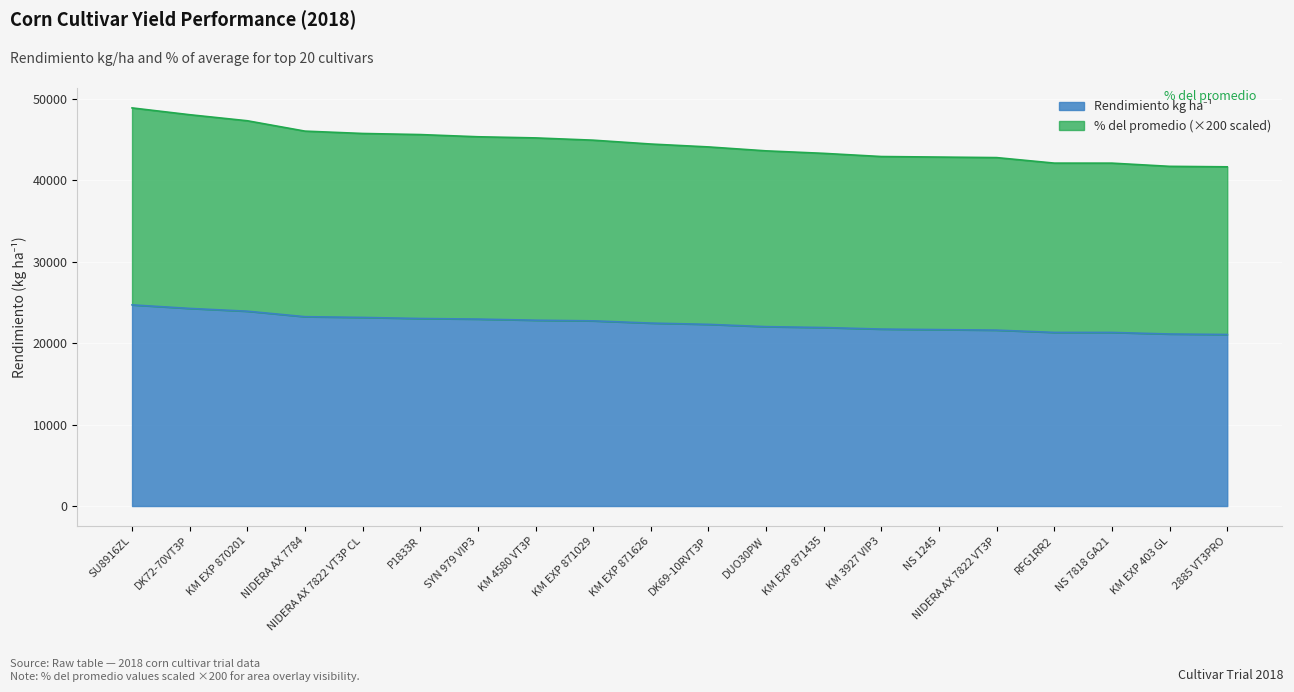

True or false: Rendimiento kg ha-1 and % del promedio intersect in this chart.

False